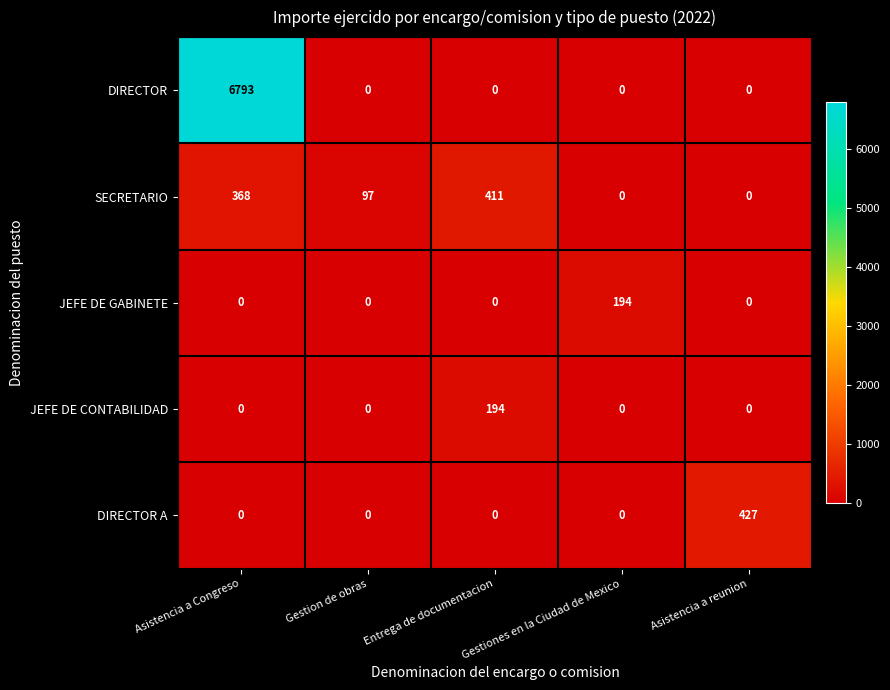

At how many categories does at least one series exceed 1488?

1